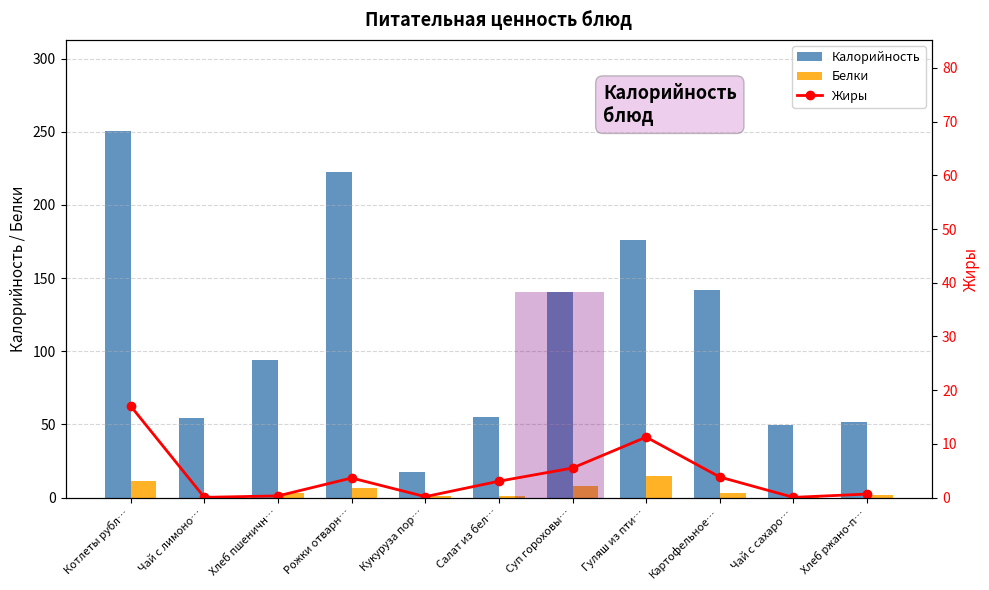

At how many categories does at least one series exceed 35?

10